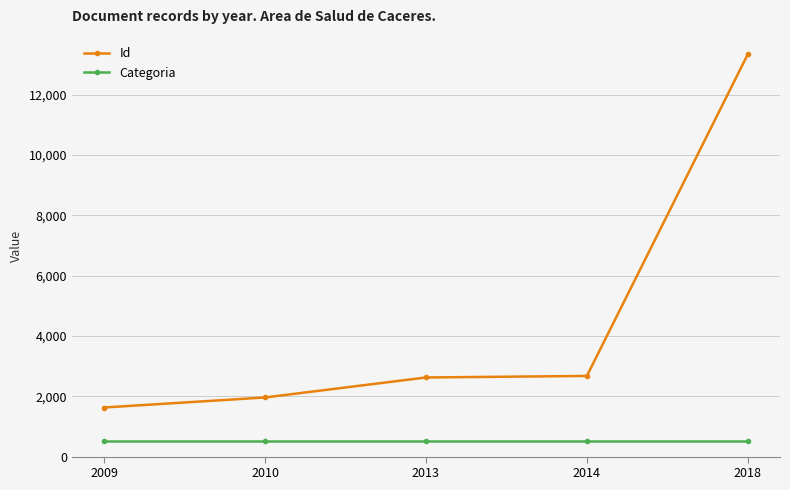

True or false: Id and Categoria cross at least once.

False